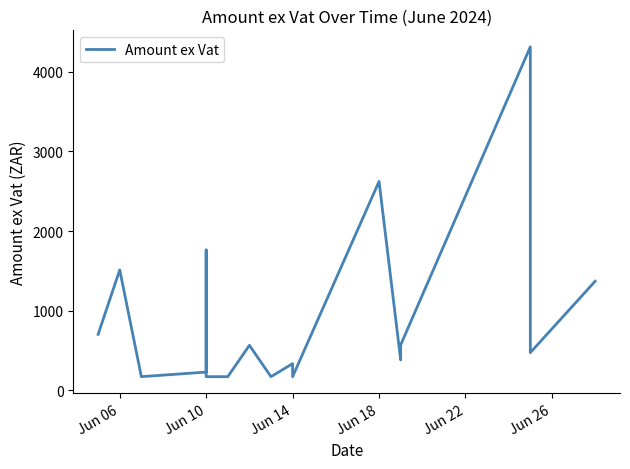

Is it true that the value at Jun 10 is 1762.8?

True